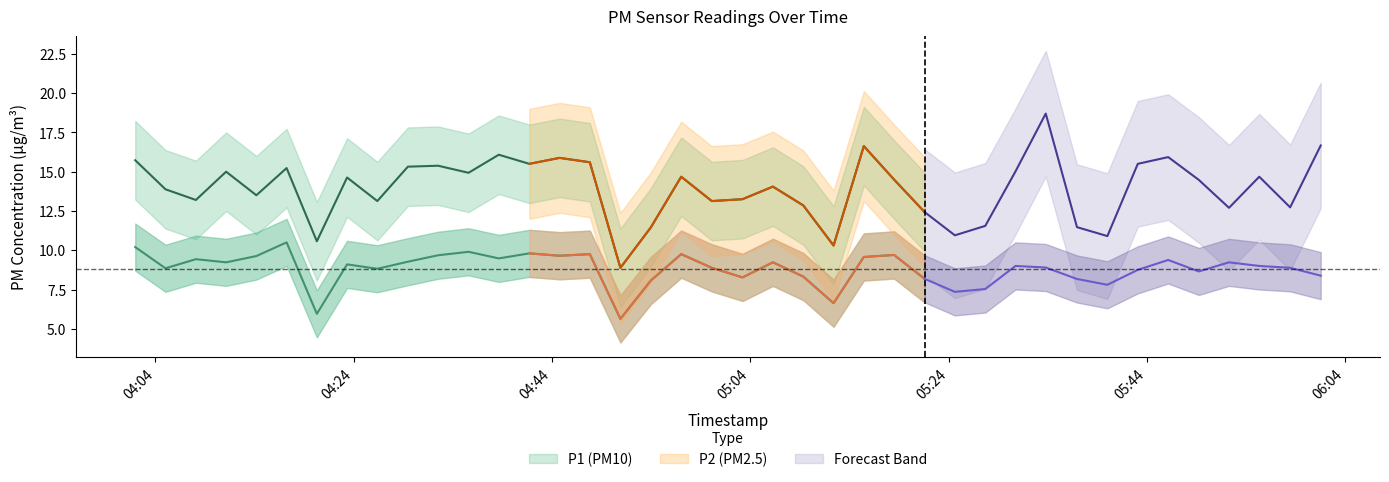

What value does the P1 series have at 9?

15.3